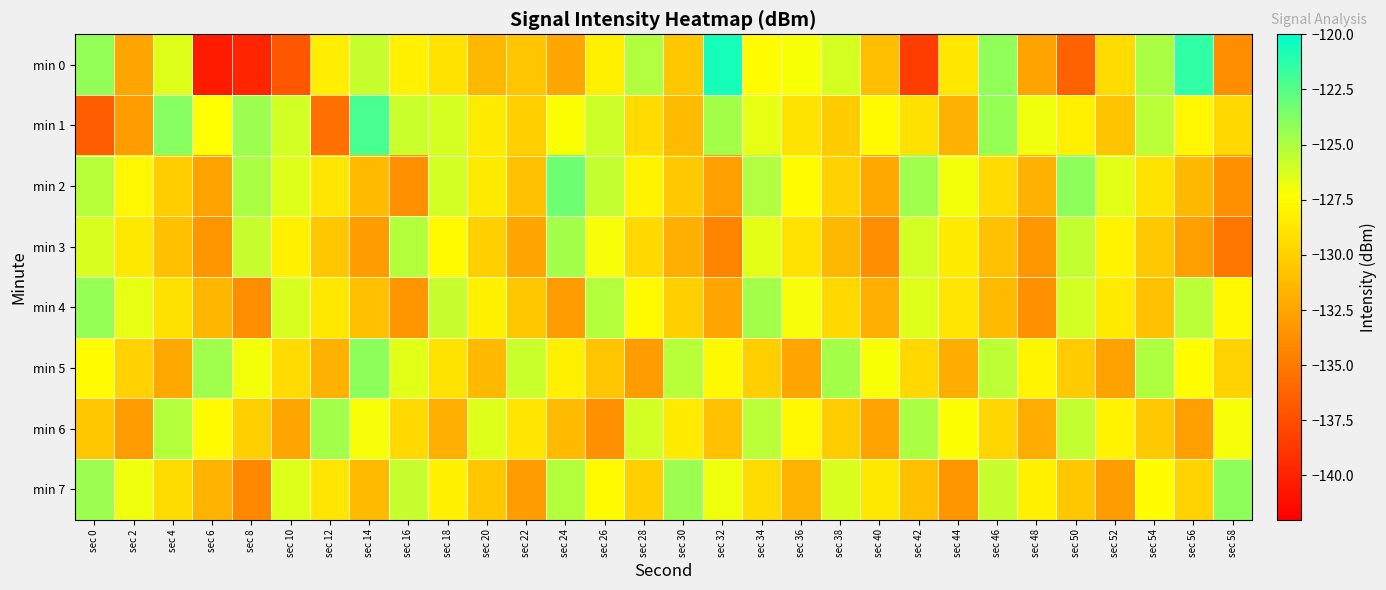

What is the spread (max minus min) of values at sec 34?

5.4